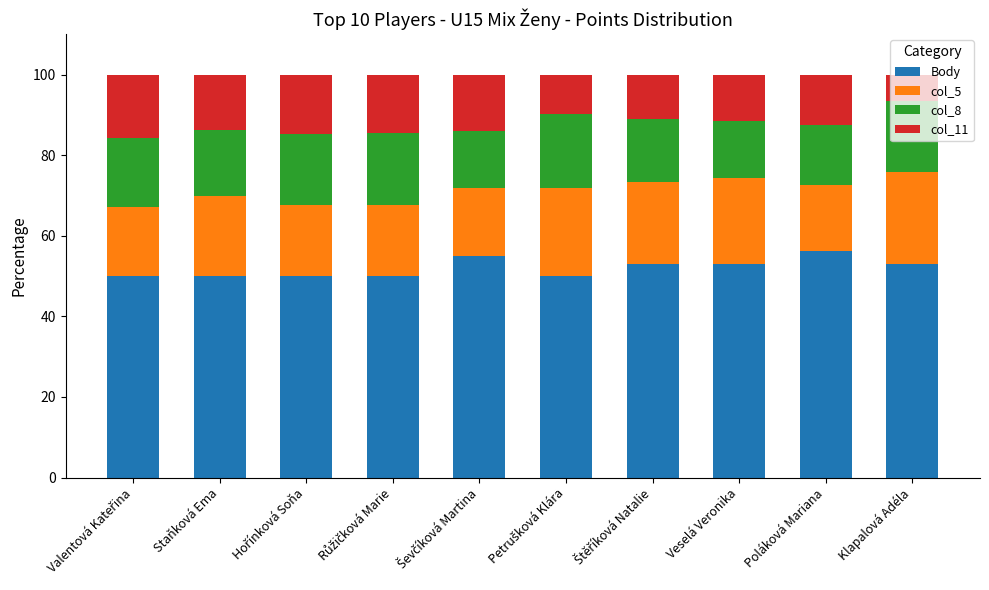

What is the sum of the Body values at Klapalová Adéla and Veselá Veronika?

105.9